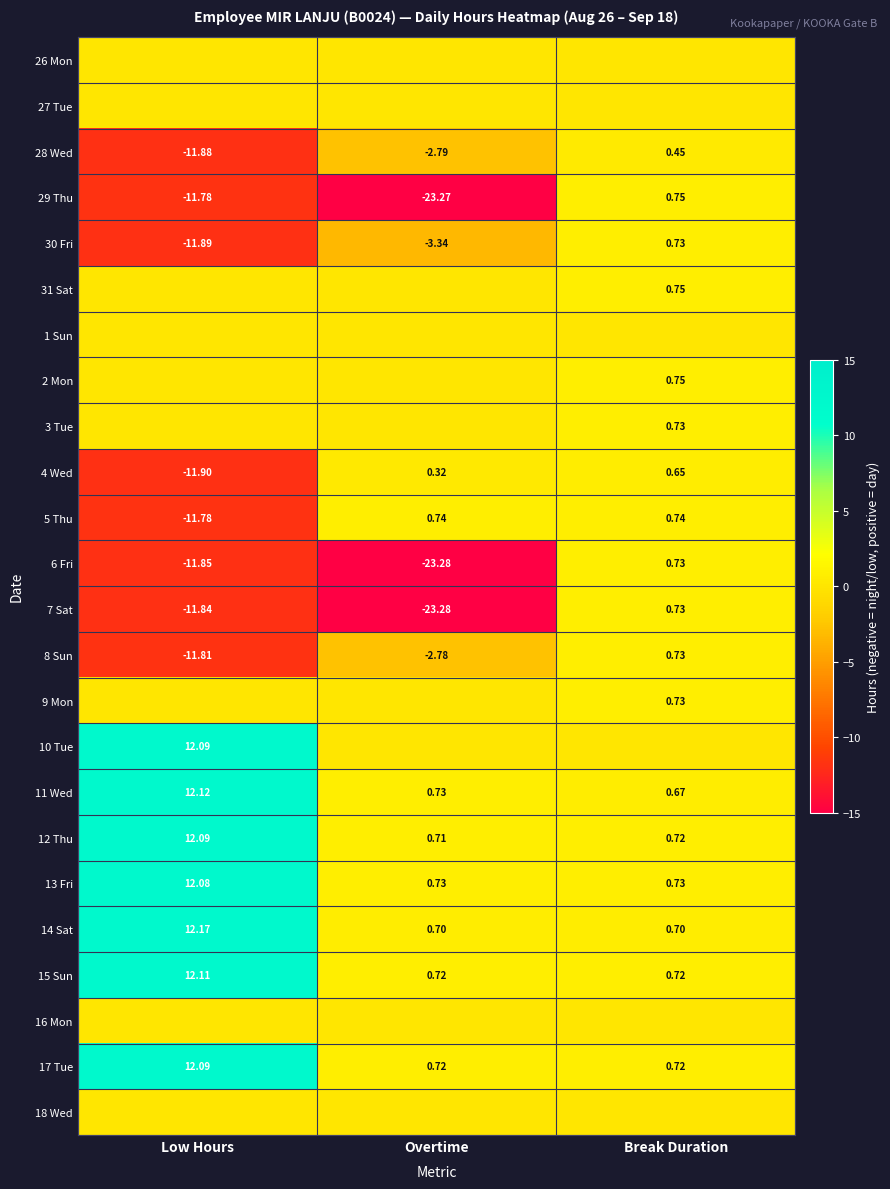

Between Overtime and Break Duration, which is larger?

Overtime